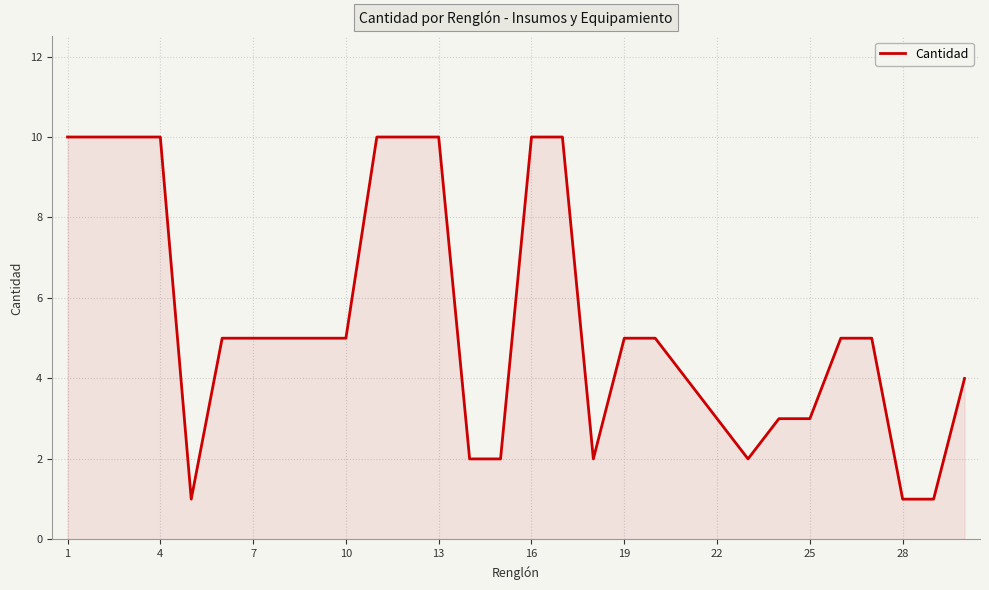

What is the sum of all values?

163